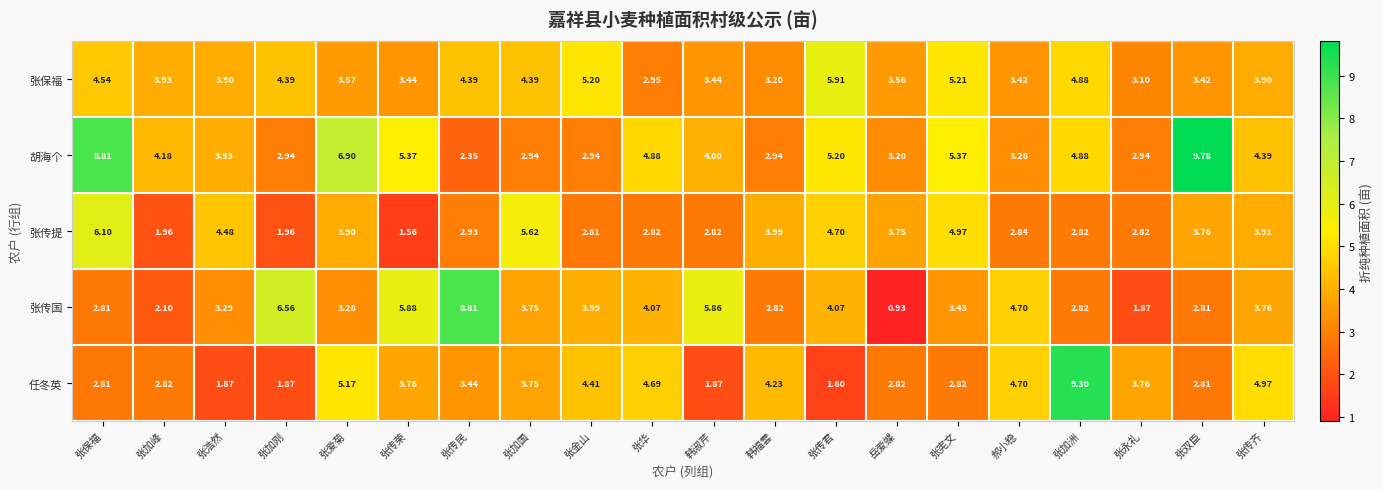

At which label does 任冬英 first exceed 3?

张爱菊